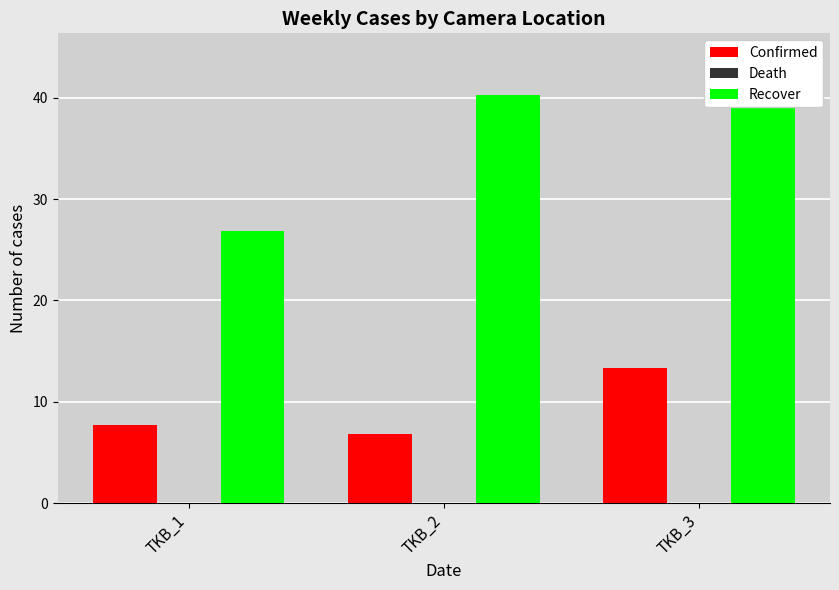

How many data points in Recover are less than 40?

1